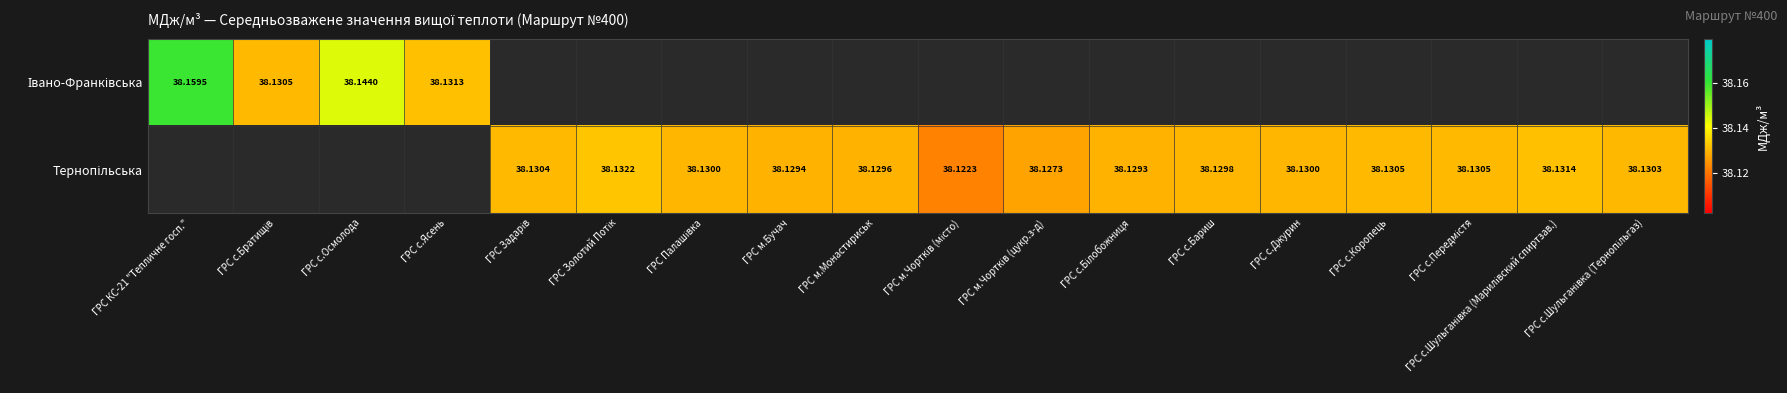

Between ГРС с.Джурин and ГРС Золотий Потік, which is larger?

ГРС Золотий Потік